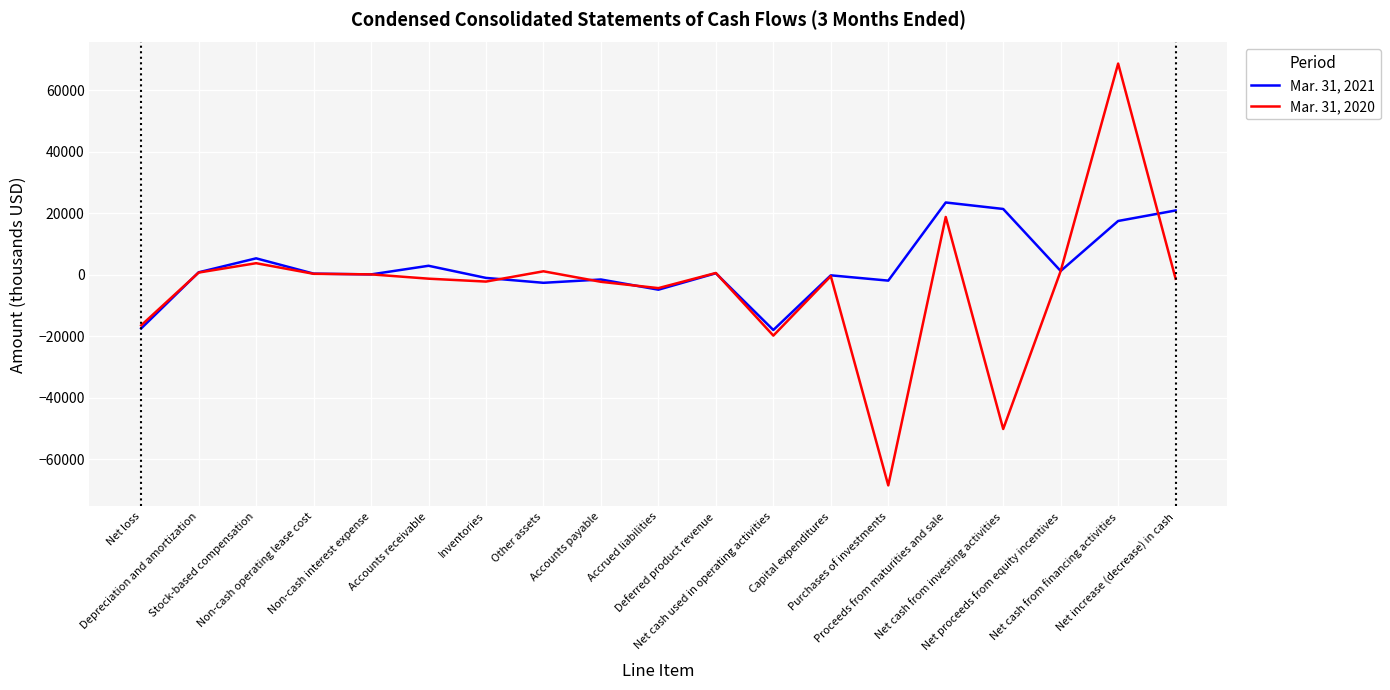

What is the lowest value of the Mar. 31, 2020 series?

-68520